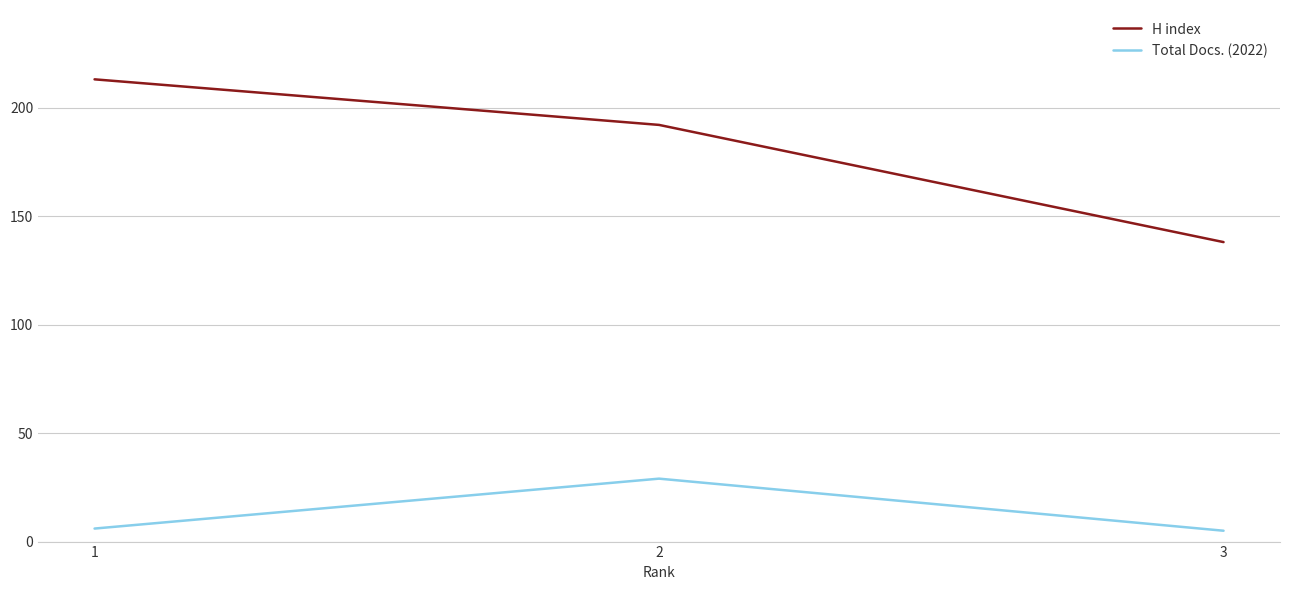

At how many categories does at least one series exceed 165?

2